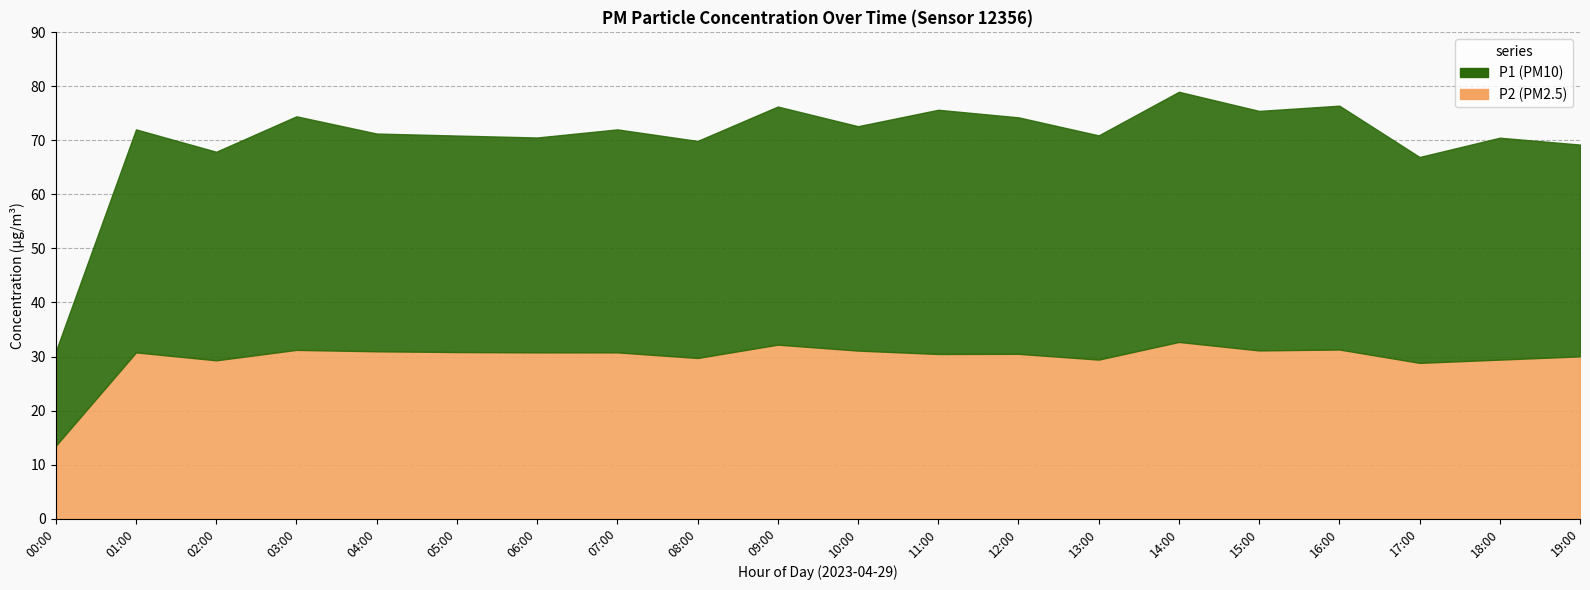

What value does the P1 series have at 09:00?

44.1